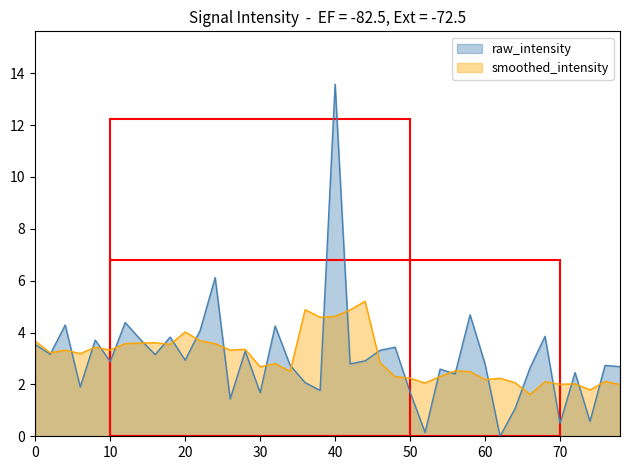

Rank the series by their maximum value, from highest to lowest.

raw_intensity, smoothed_intensity